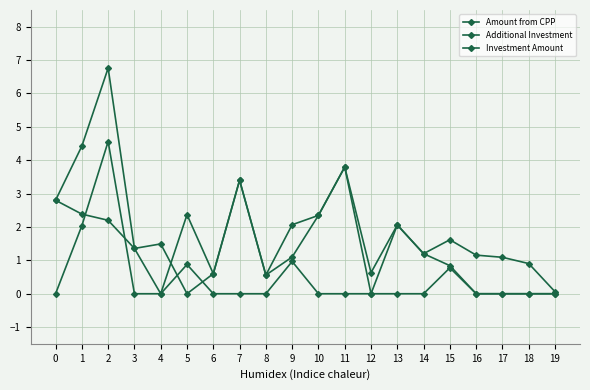

How many categories are shown in the chart?

20